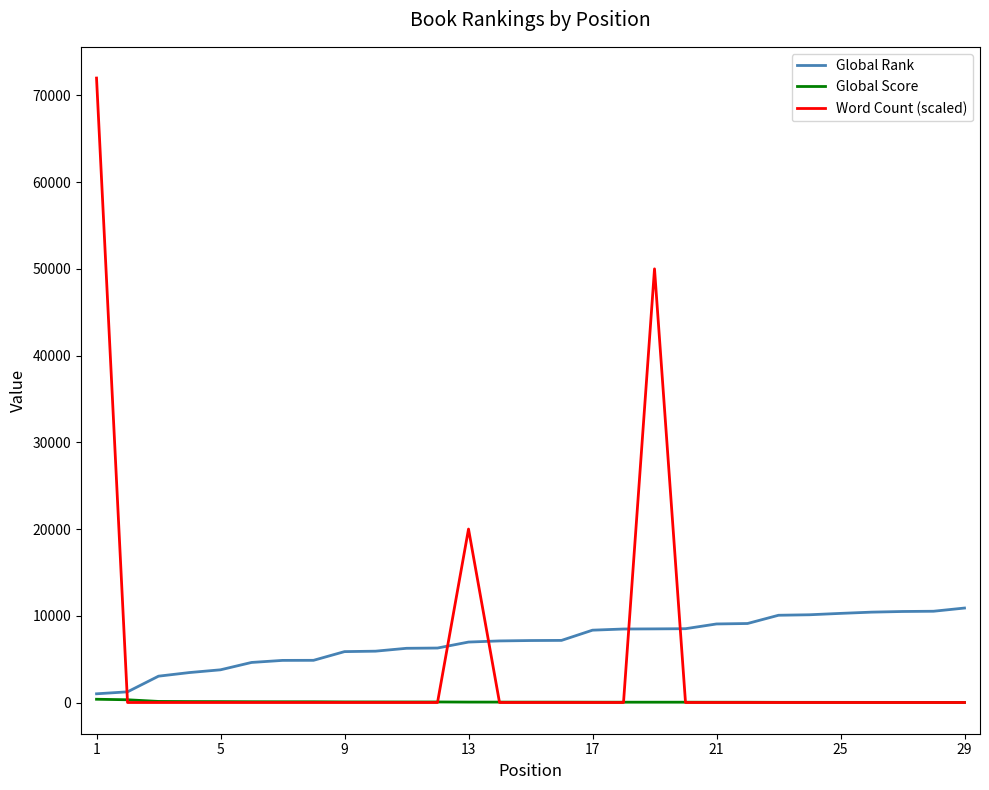

Rank the series by their average value, from lowest to highest.

Global Score, Word Count (scaled), Global Rank